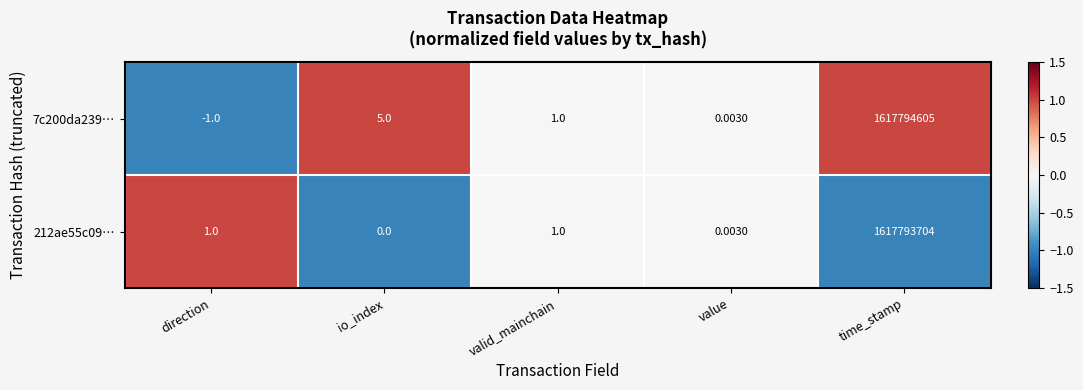

List the series in order of their overall mean, lowest first.

212ae55c09…, 7c200da239…